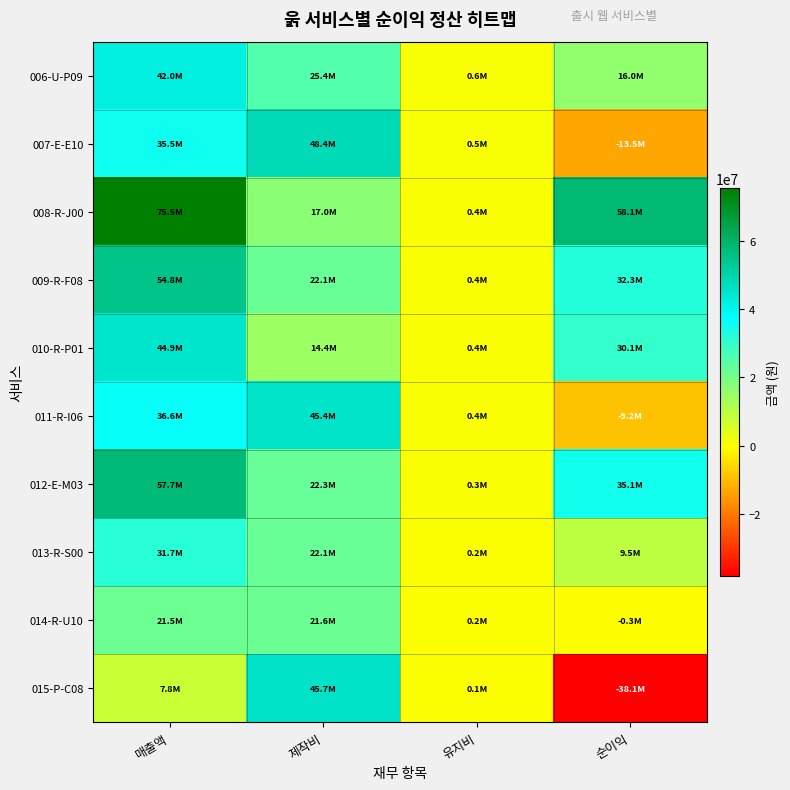

Between 순이익 and 매출액, which is larger?

매출액